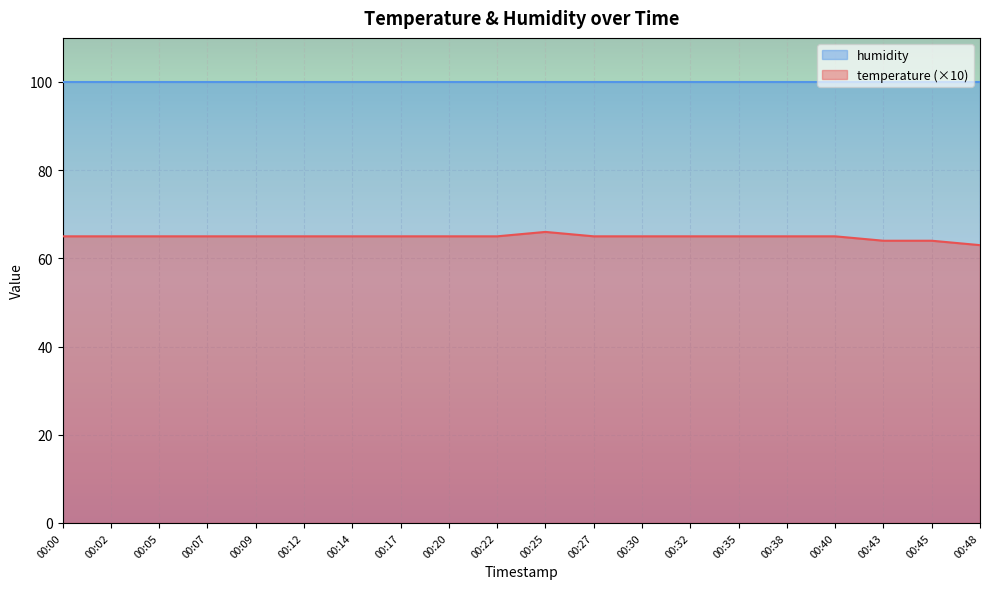

Does the chart display data point markers on the line(s)?

No